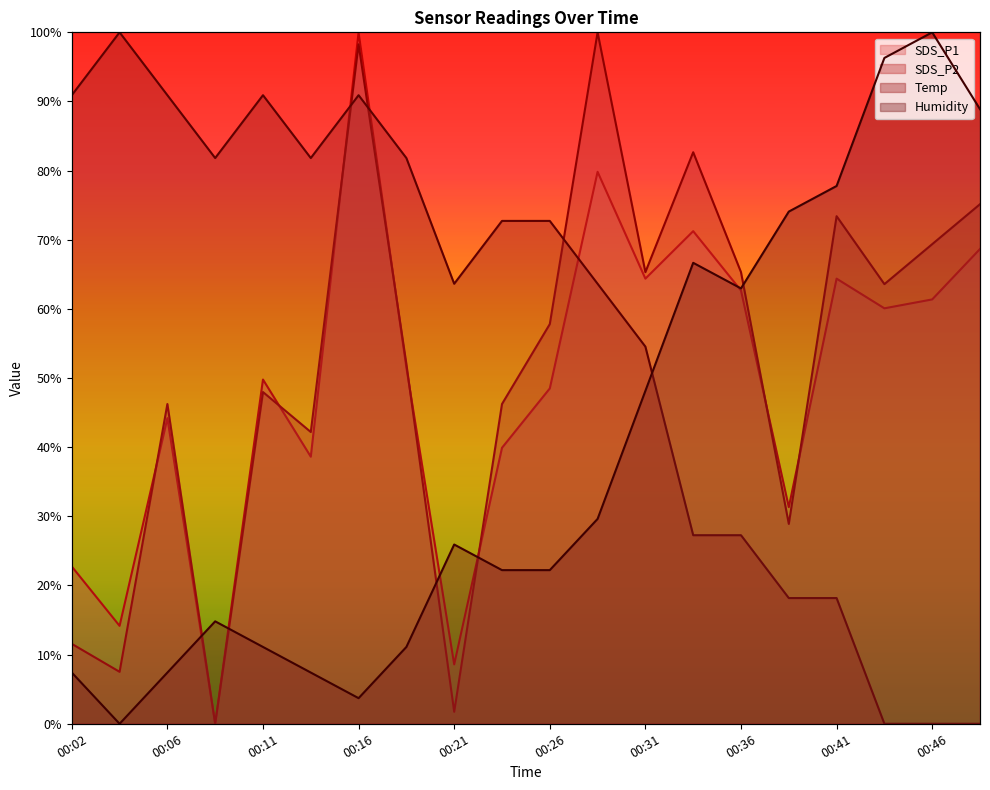

True or false: Temp and SDS_P1 cross at least once.

True